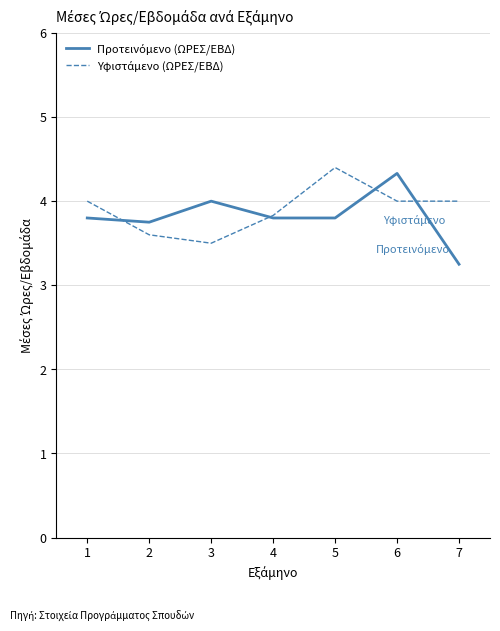

Which label corresponds to the smallest value in the chart?

7